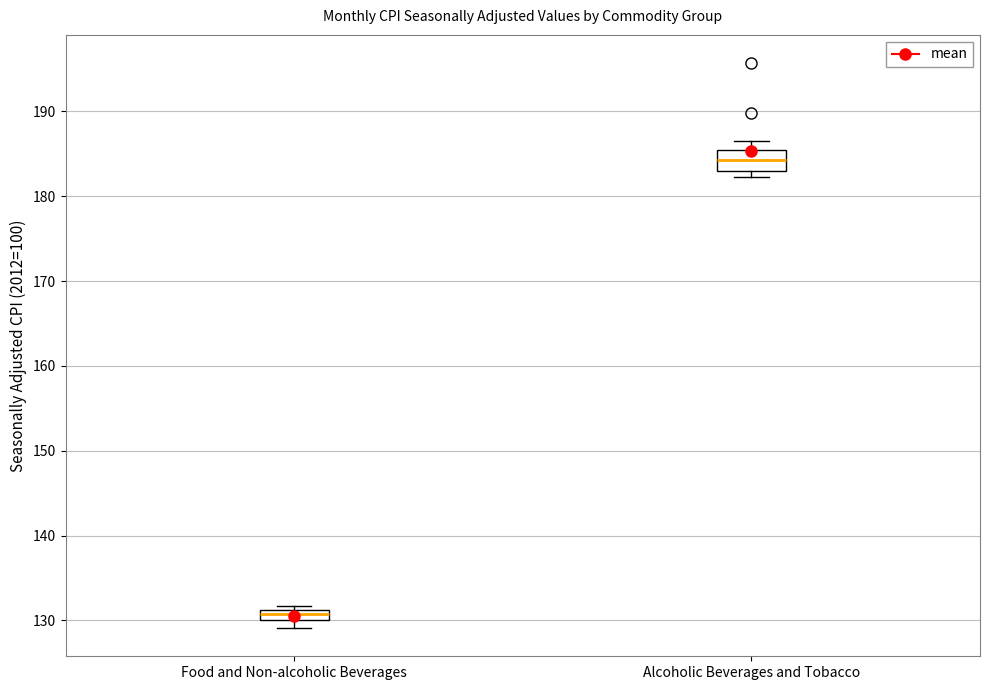

Comparing the boxes themselves (not the whiskers), which one is the tallest?

Alcoholic Beverages and Tobacco